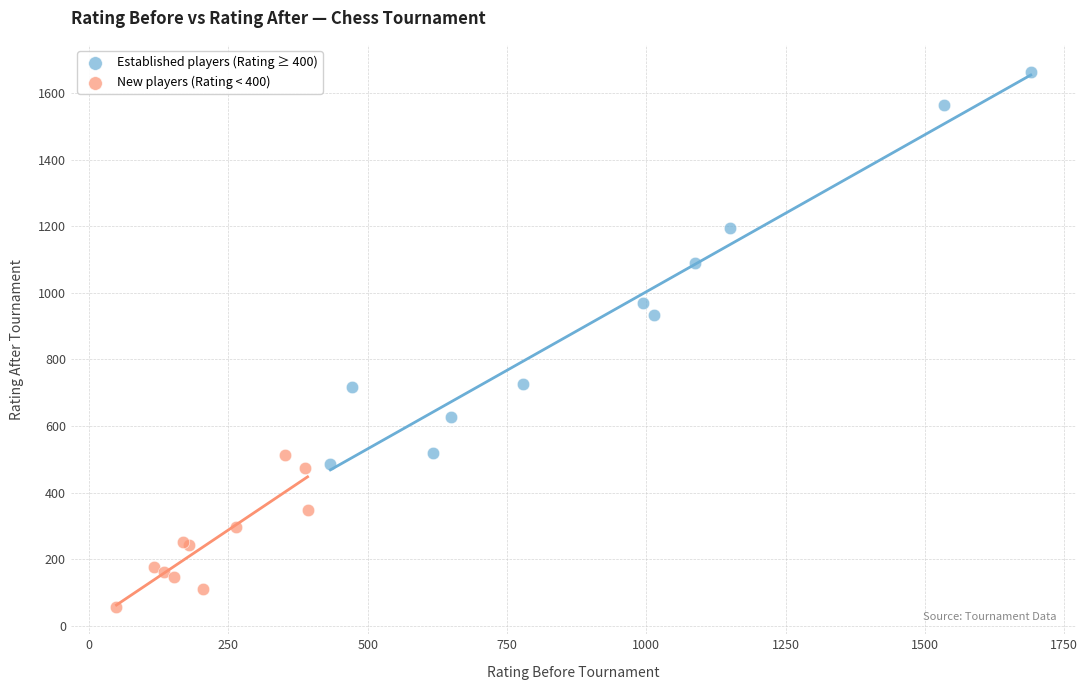

What are all the series names shown in the legend?

Established players (Rating ≥ 400), New players (Rating < 400)